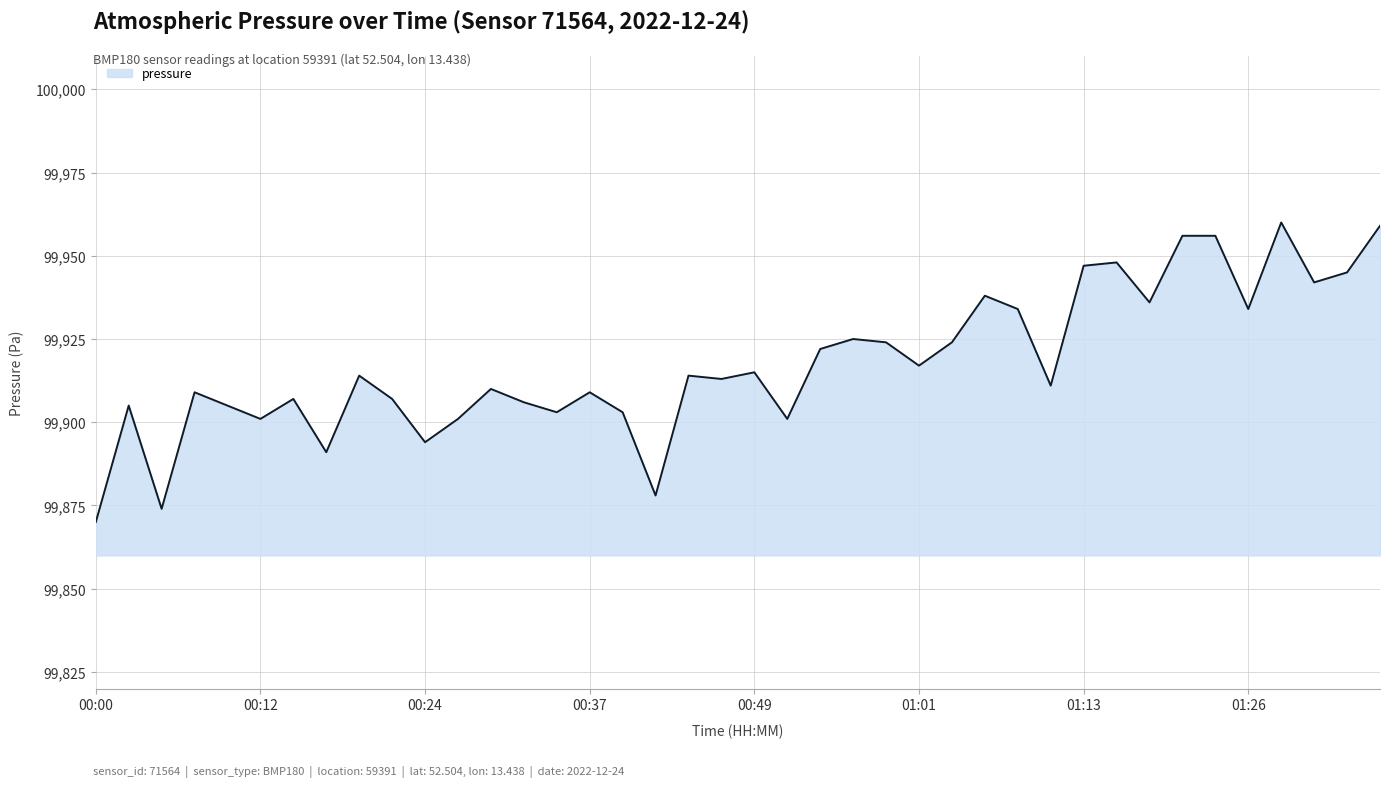

What is the difference between the maximum and minimum values?

90